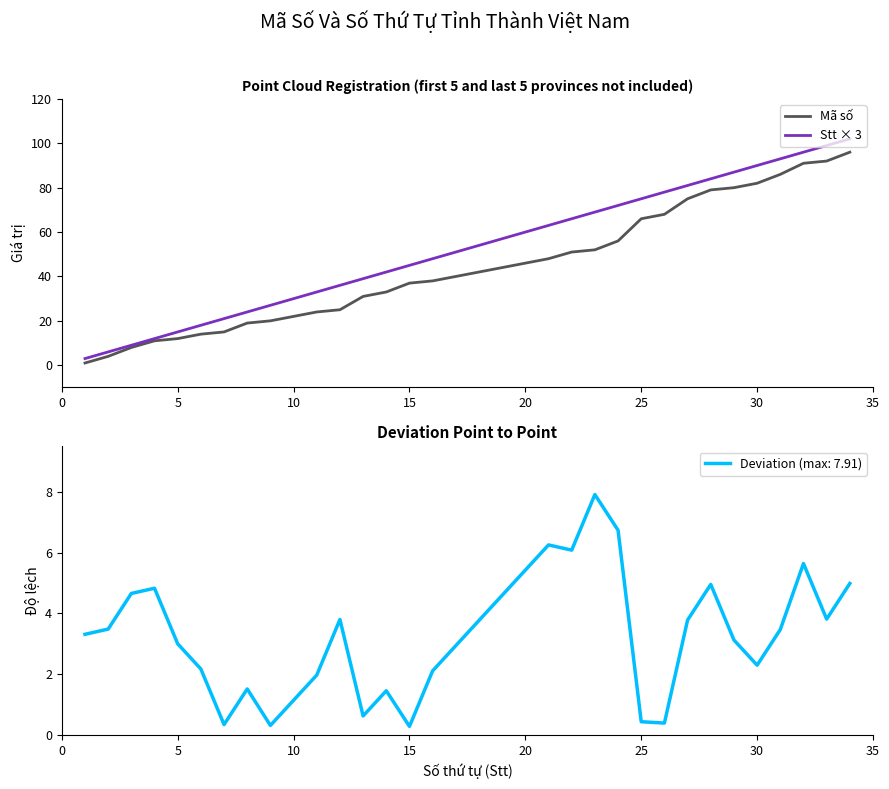

What is the minimum value shown in the chart?

1